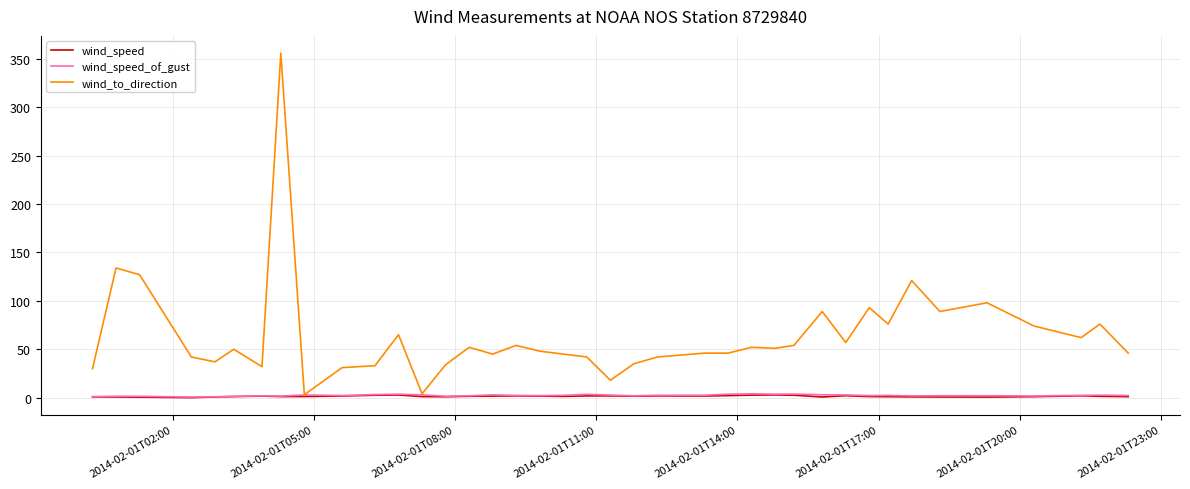

What is the greatest value displayed?

356.0